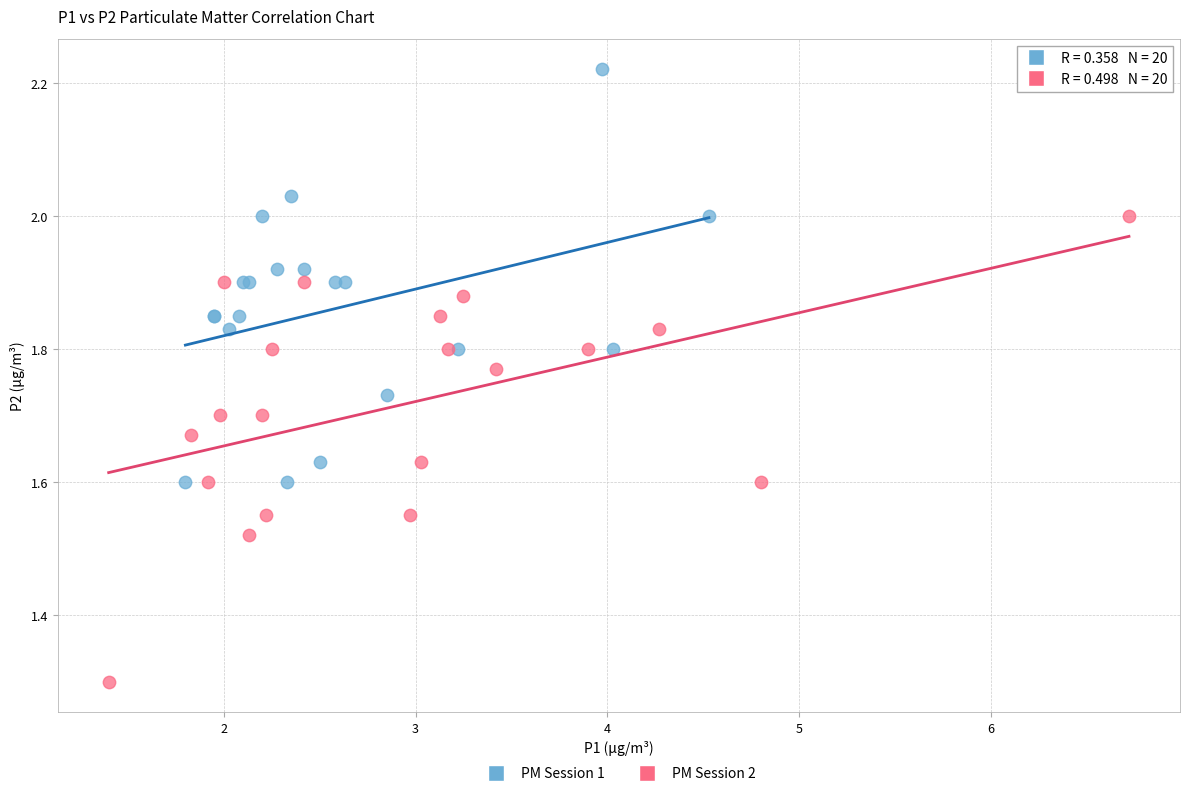

Which series contains the lowest Y value?

PM Session 2